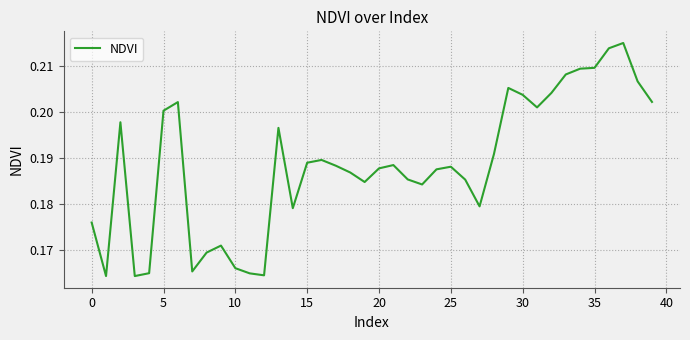

How many interior local valleys (lower than both neighbors) does the data have?

9